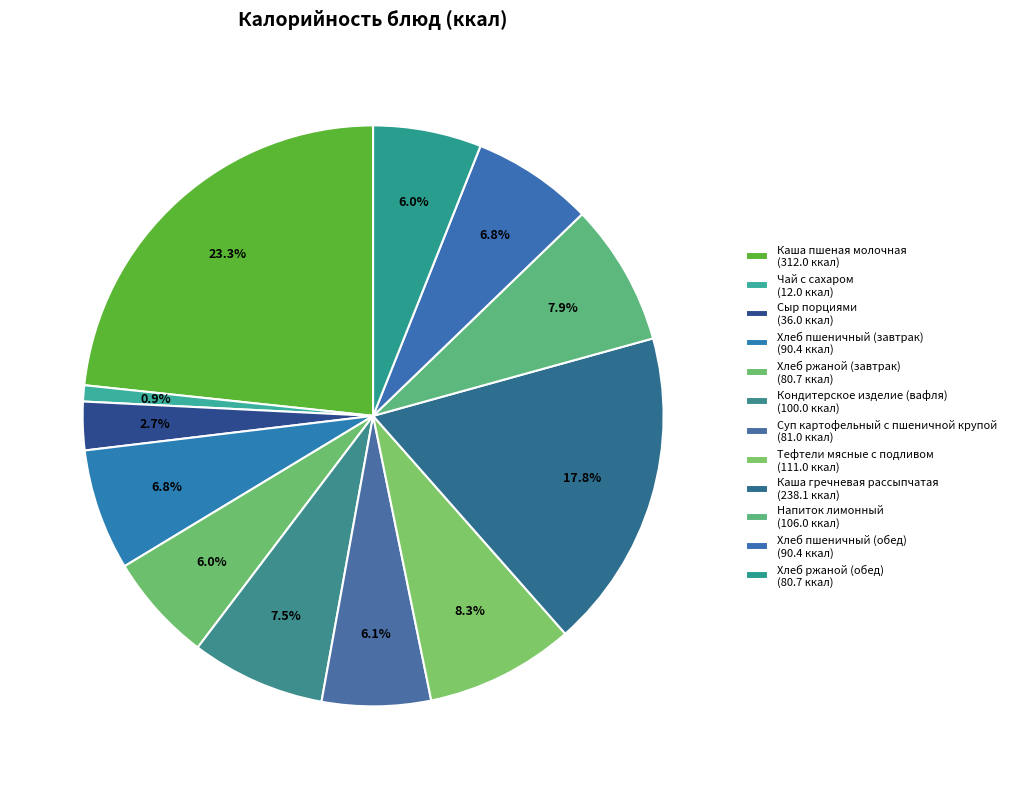

Which slice is the largest?

Каша пшеная молочная